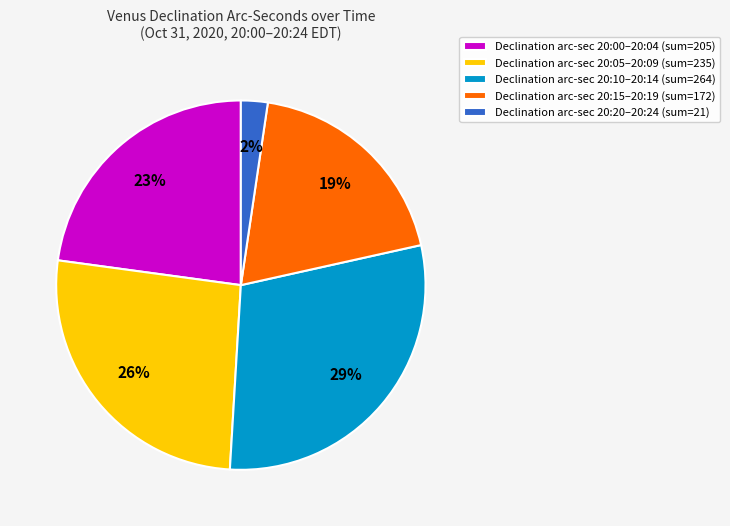

The Declination arc-sec 20:15–20:19 (sum=172) slice represents 19% of the pie. True or false?

True